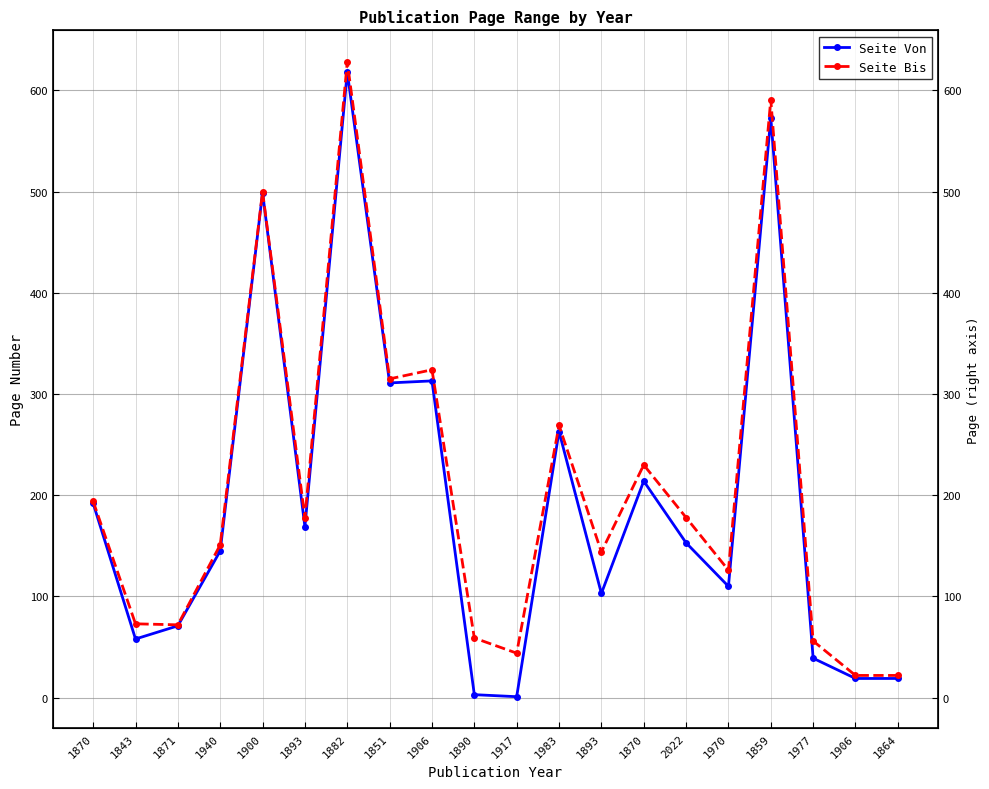

What is the label of the 3rd point from the right?

1977